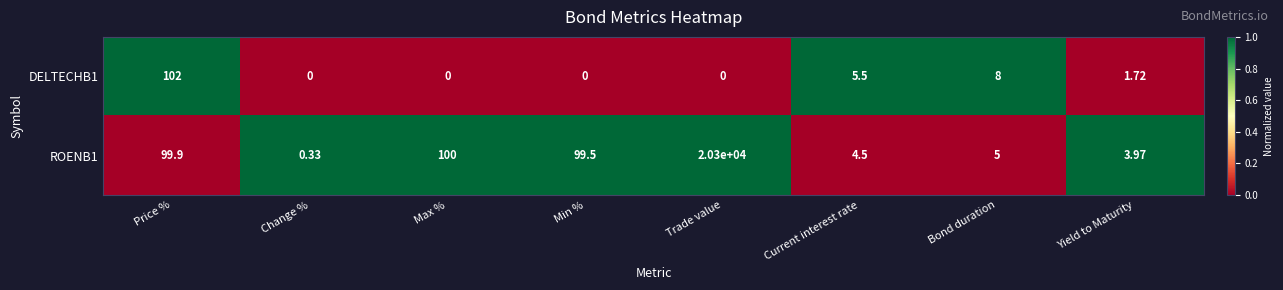

At which label is DELTECHB1 closest to 51?

Bond duration